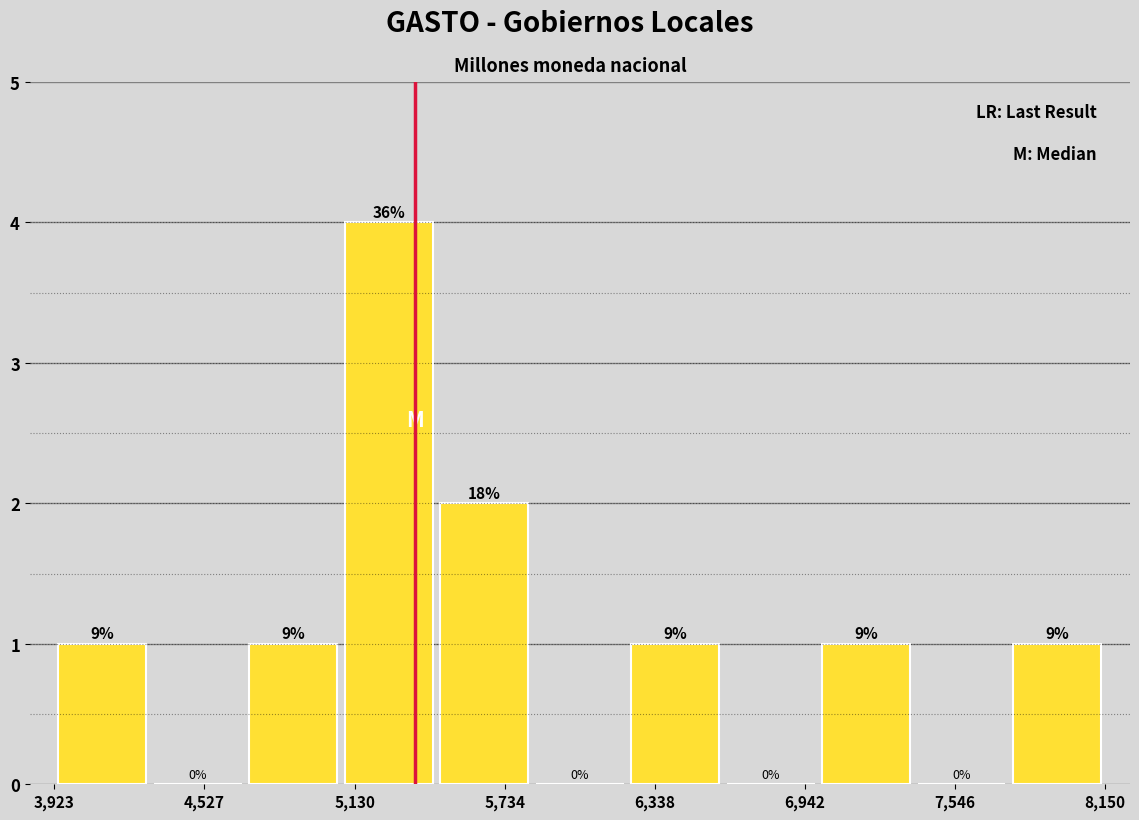

Read against the x-axis, roughly where is the centre of the tallest bar?

5300